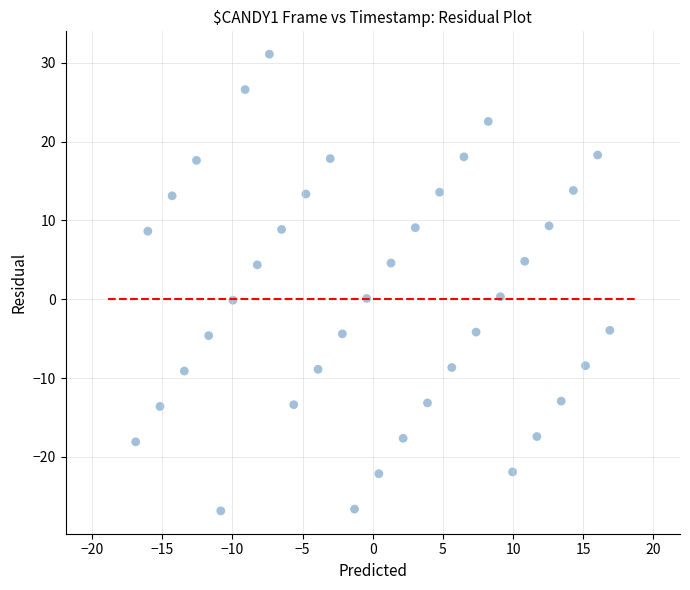

What is the range of Y values (max minus min)?

57.9